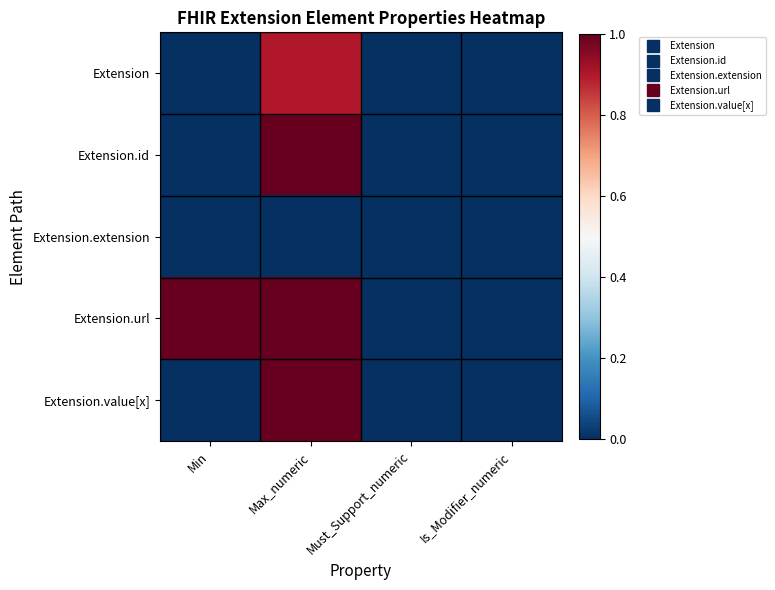

Which category has the highest value across all series?

Max_numeric